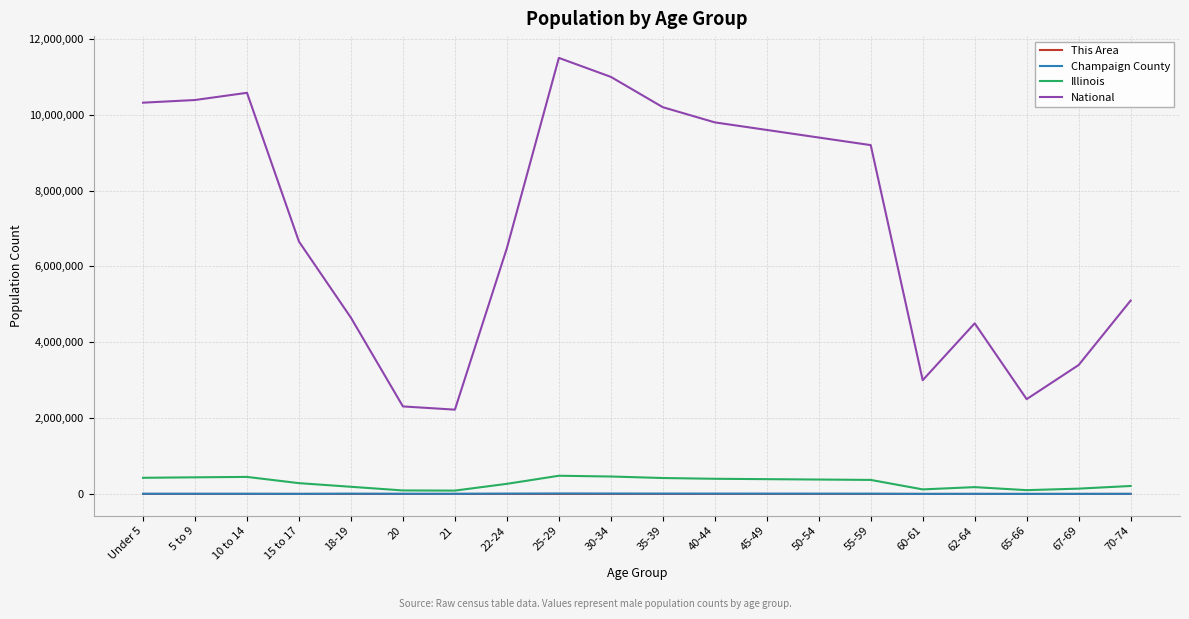

Is the value of Illinois at 45-49 greater than the value of This Area at 18-19?

Yes